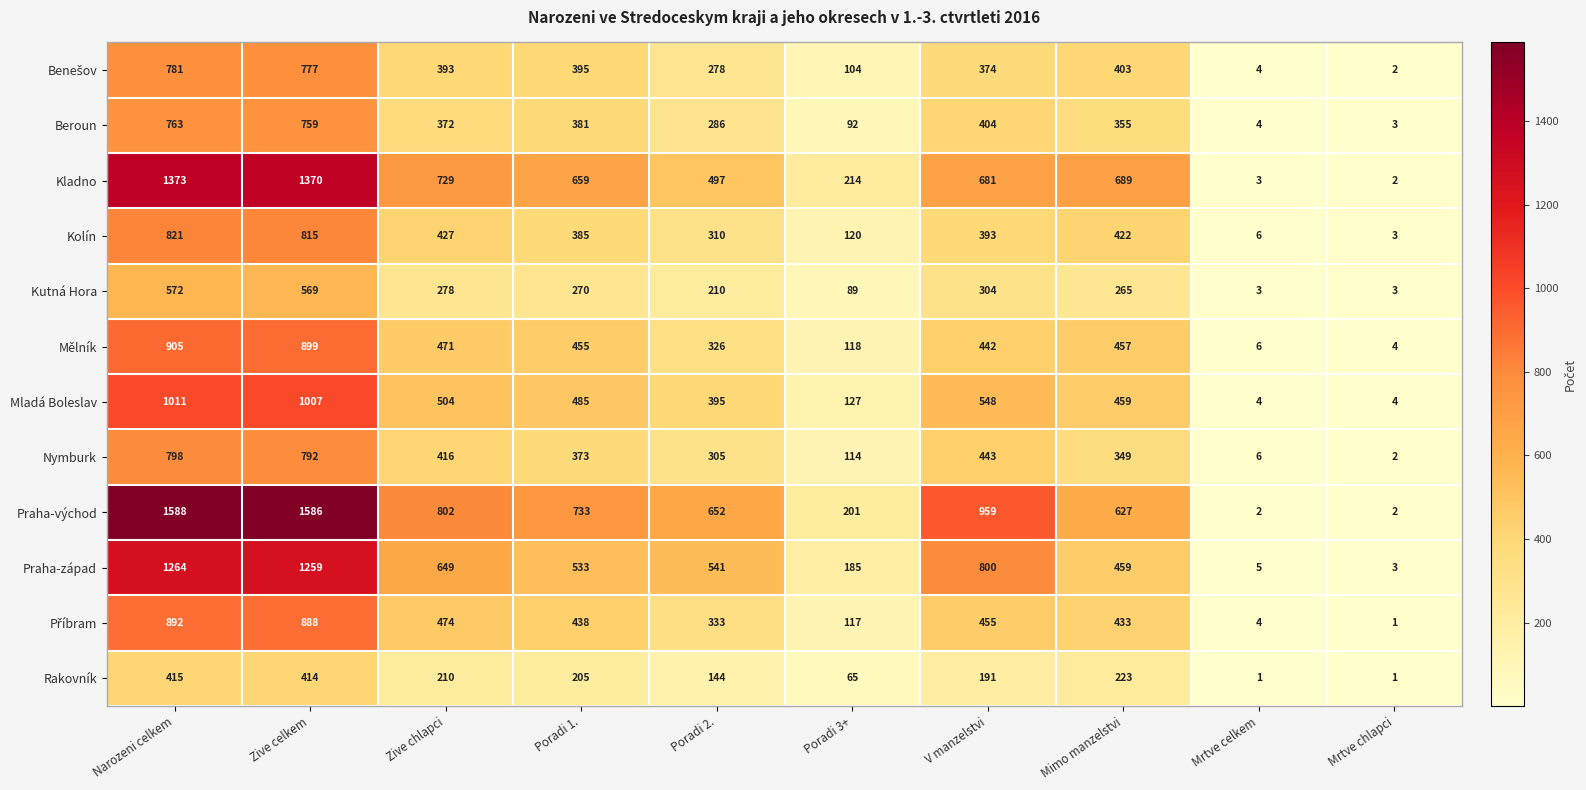

What is the difference between the highest and lowest values at Zive celkem?

1172